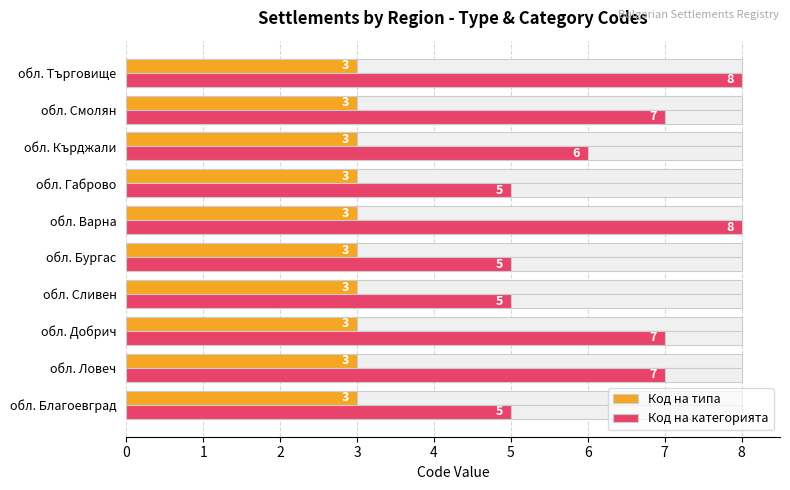

Which series has the widest spread of values?

Код на категорията